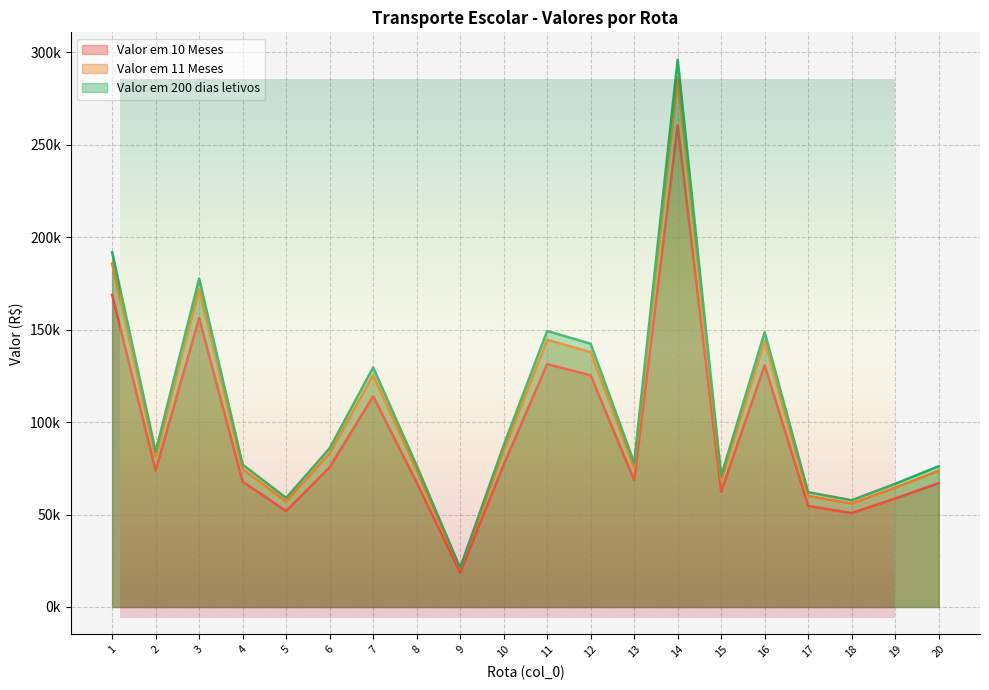

Reading right to left, list all the values displayed in this chart.

Valor em 10 Meses: 20=67014.6	19=58645.4	18=50820.0	17=54631.5	16=130784.5	15=62339.2	14=260539.4	13=68607.0	12=125309.8	11=131392.8	10=76912.0	9=18634.0	8=67298.0	7=113991.7	6=75566.0	5=51915.6	4=67760.0	3=156293.3	2=73916.5	1=168864.1
Valor em 11 Meses: 20=73716.1	19=64509.9	18=55902.0	17=60094.7	16=143863.0	15=68573.1	14=286593.3	13=75467.7	12=137840.8	11=144532.1	10=84603.2	9=20497.4	8=74027.8	7=125390.9	6=83122.6	5=57107.2	4=74536.0	3=171922.6	2=81308.1	1=185750.5
Valor em 200 dias letivos: 20=76153.0	19=66642.5	18=57750.0	17=62081.2	16=148618.8	15=70840.0	14=296067.5	13=77962.5	12=142397.5	11=149310.0	10=87400.0	9=21175.0	8=76475.0	7=129536.0	6=85870.5	5=58995.0	4=77000.0	3=177606.0	2=83996.0	1=191891.0